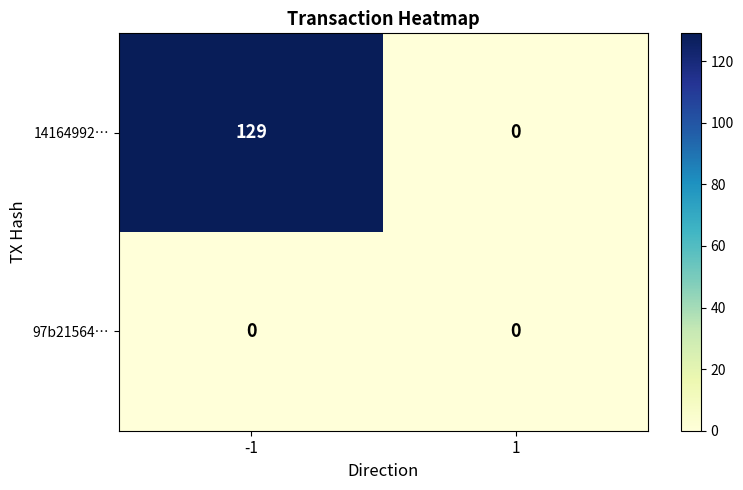

How many categories are shown in the chart?

2